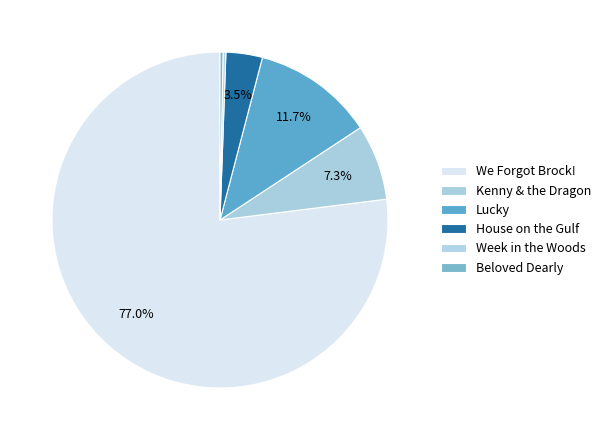

Do Week in the Woods and We Forgot Brock! together represent more than half of the pie?

Yes